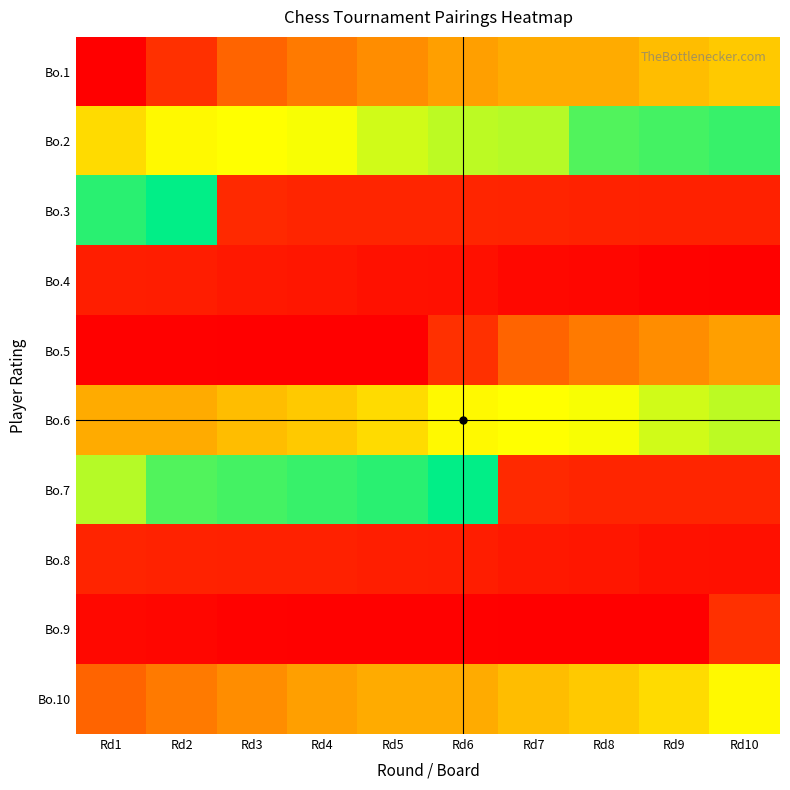

What is the minimum value shown in the chart?

2303